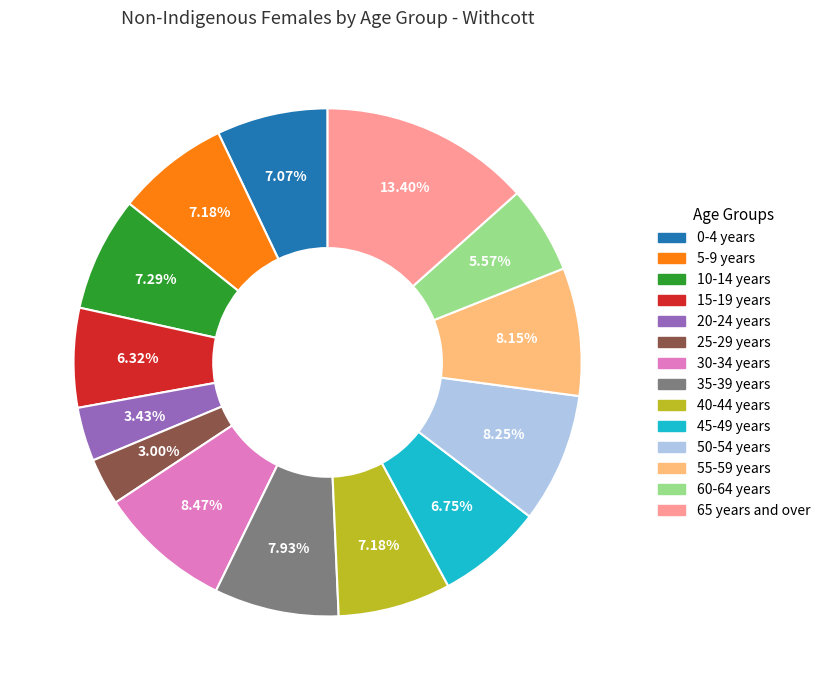

To the nearest percent, what percentage of the pie is 0-4 years?

7%